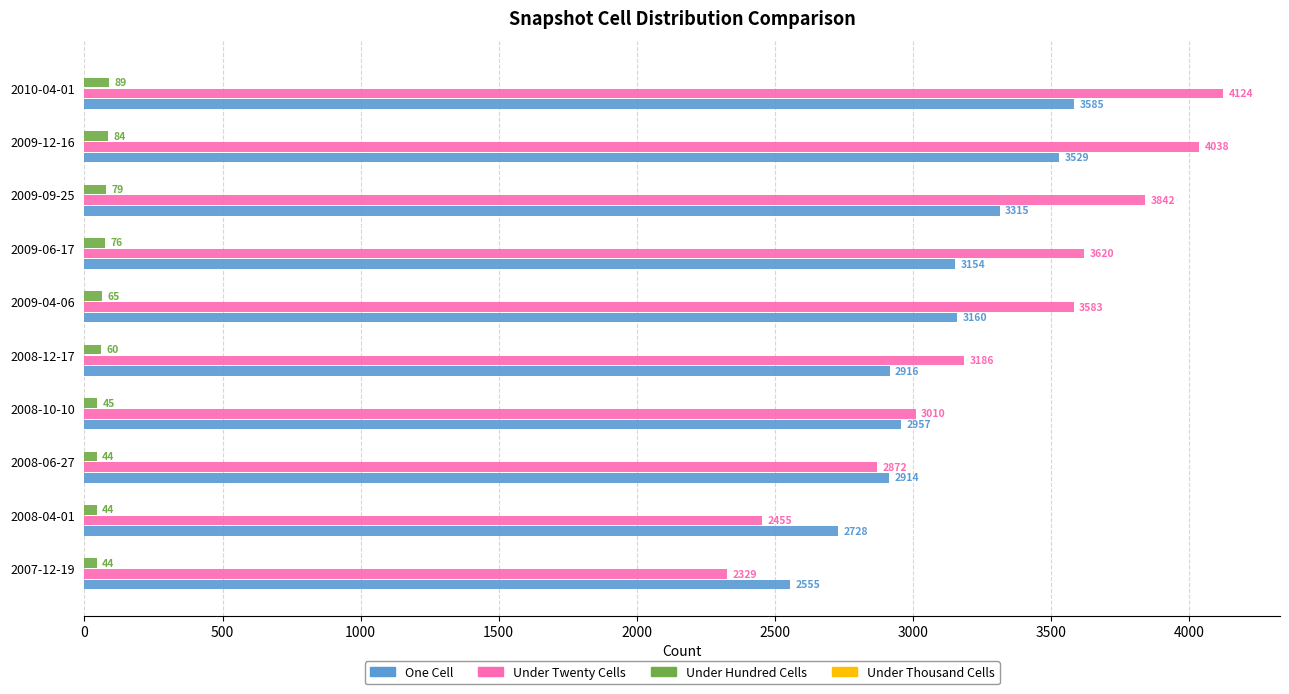

How many categories are shown in the chart?

10